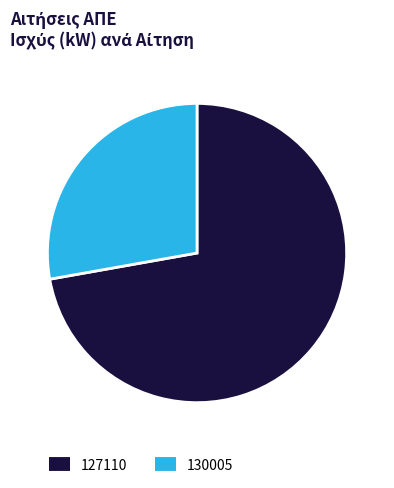

How many slices are in this pie chart?

2